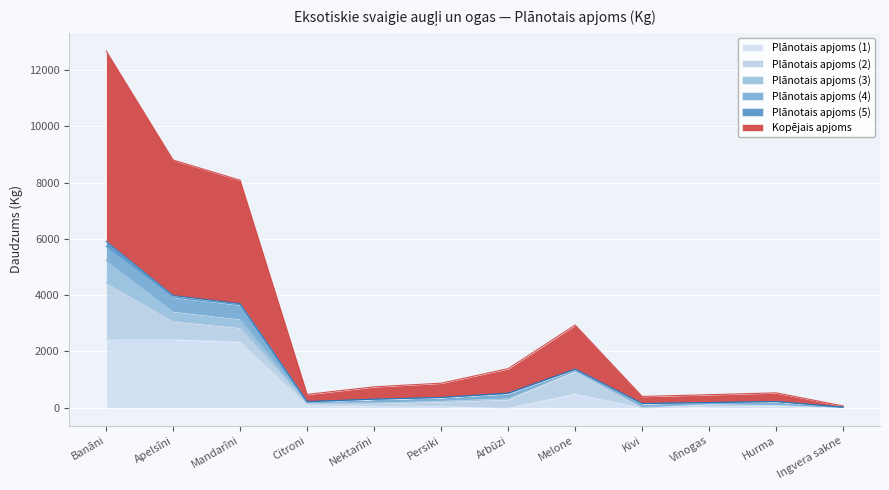

What is the difference between the second highest and second lowest values in the Plānotais apjoms (4) series?

480